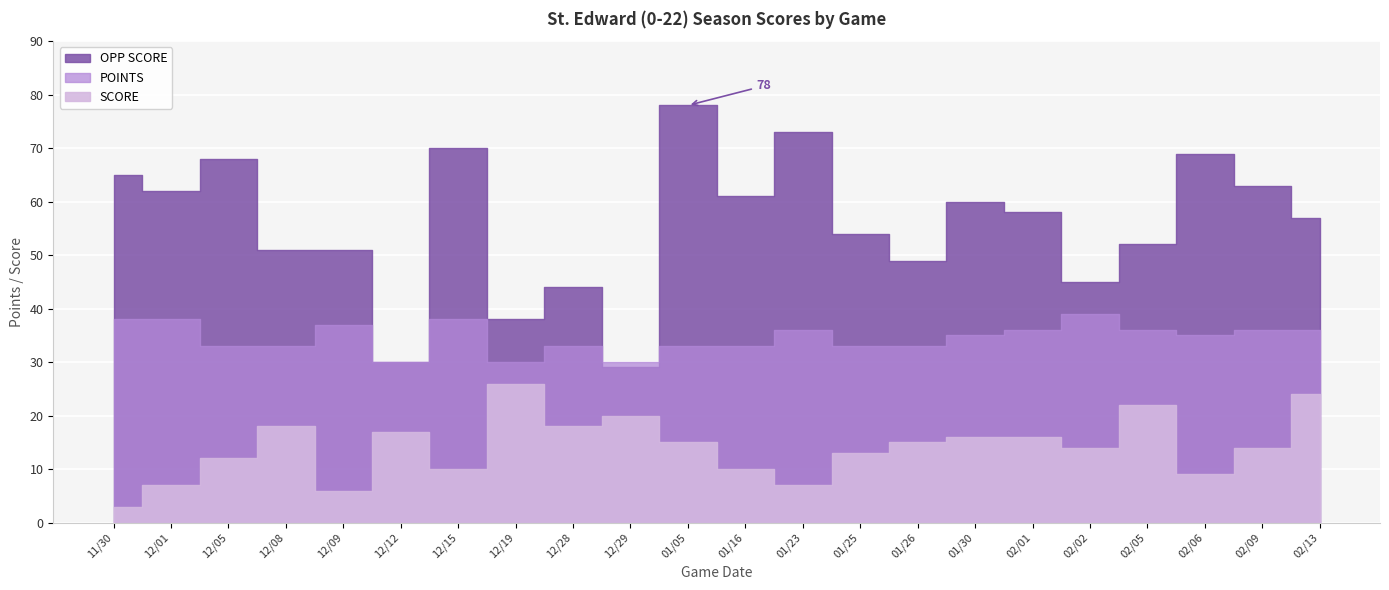

Rank the series at 12/28 from highest to lowest value.

OPP SCORE, POINTS, SCORE